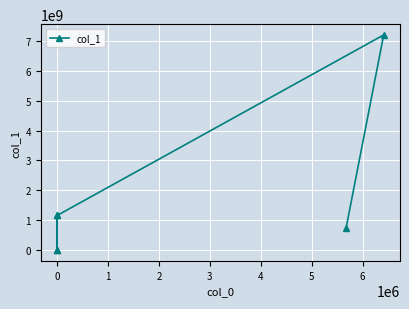

Between 4 and −1, which is larger?

−1